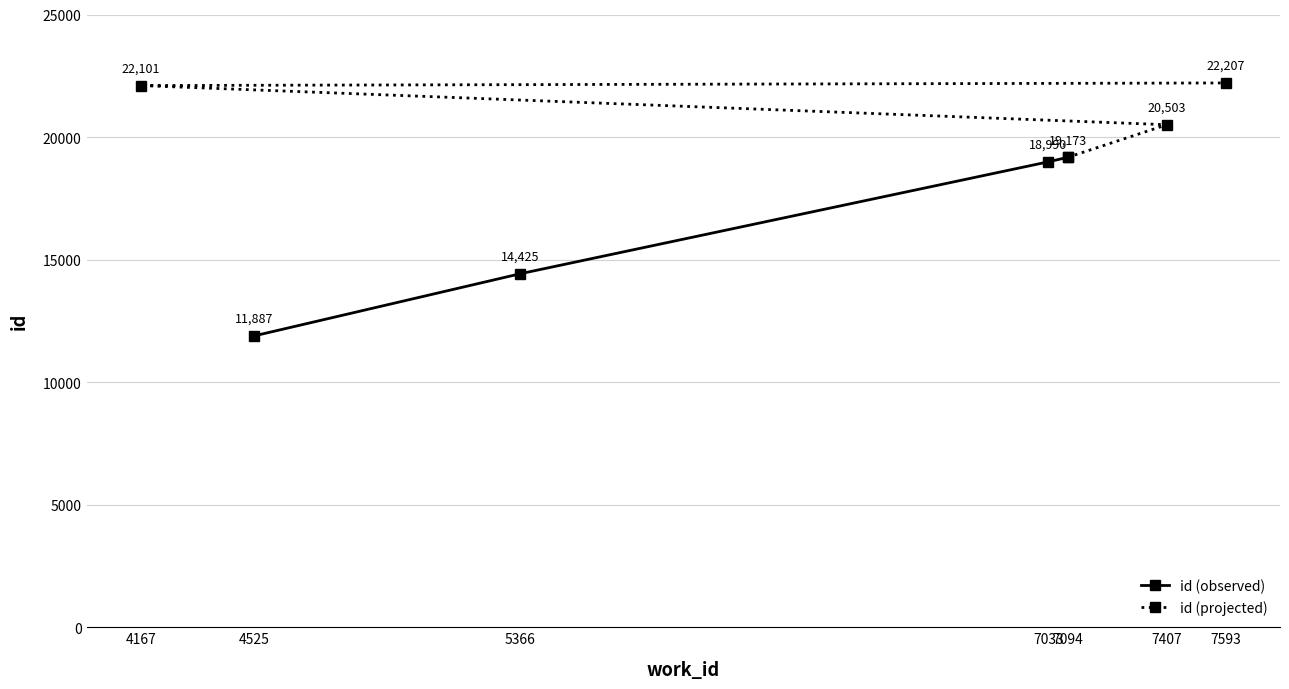

What is the maximum value for id (observed)?

19173